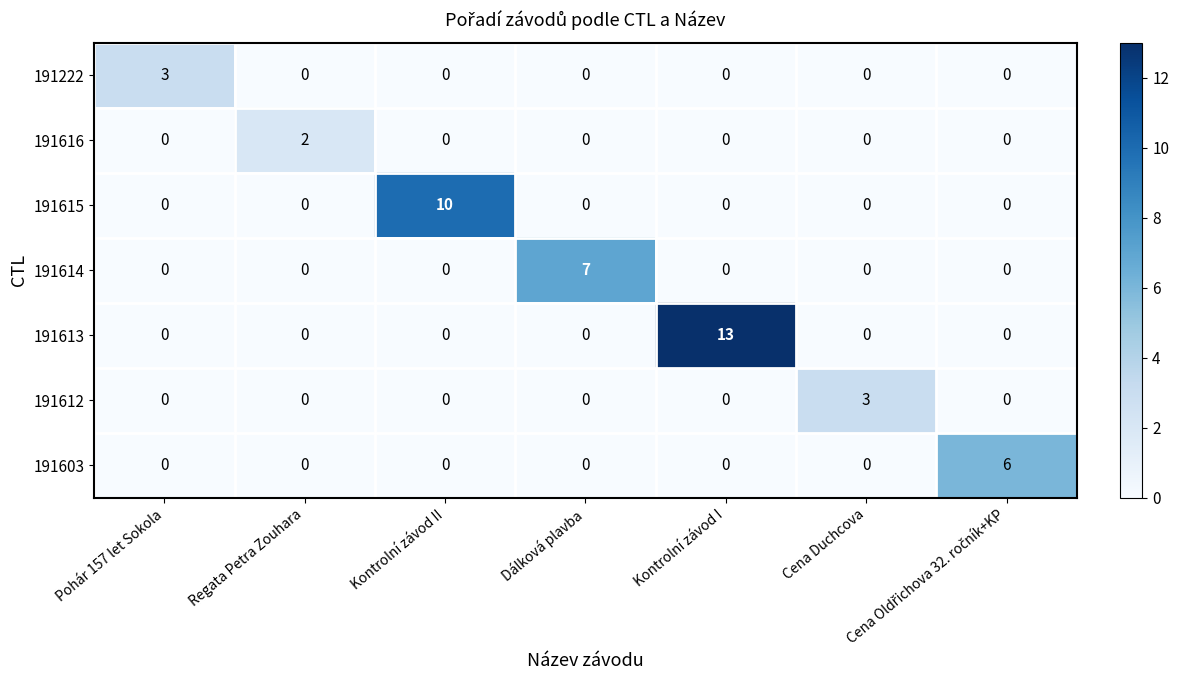

Which series has the largest total across all categories?

191613